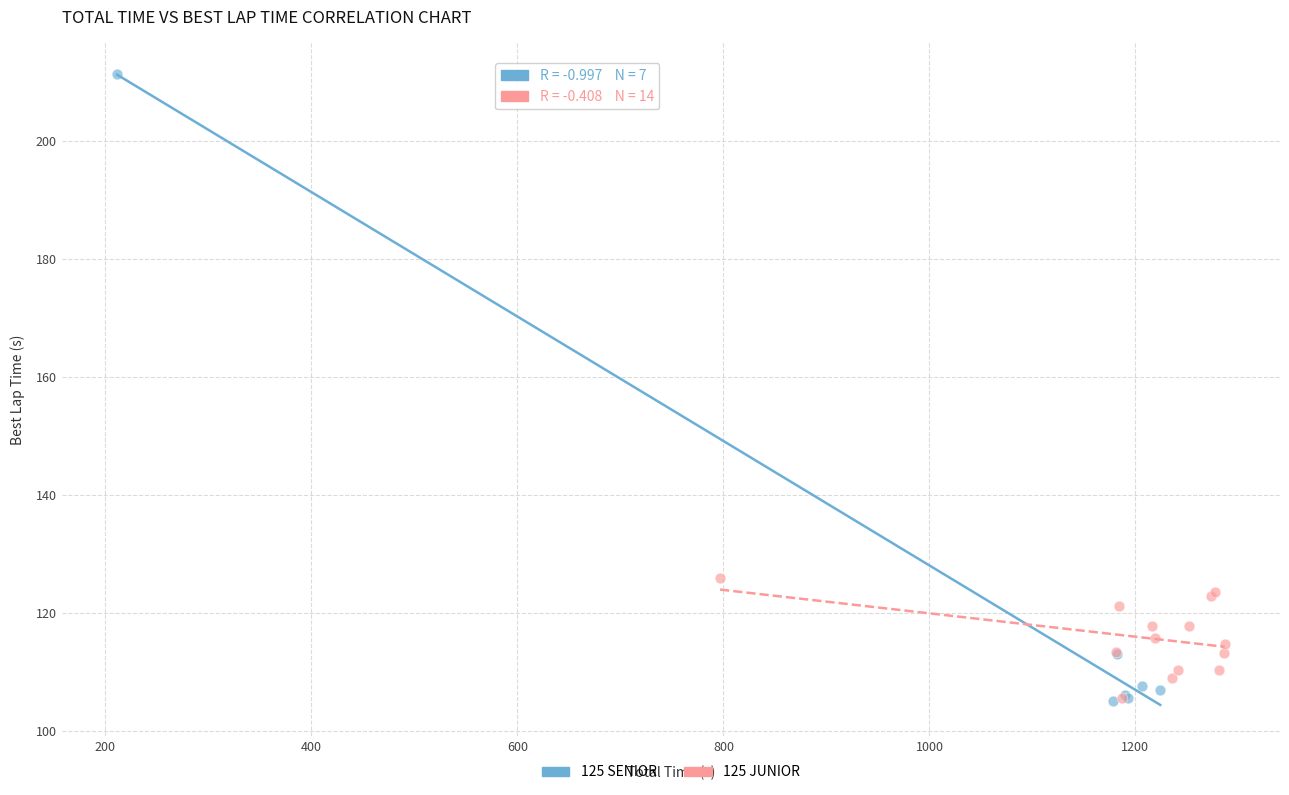

Which series reaches the maximum Y coordinate?

125 SENIOR